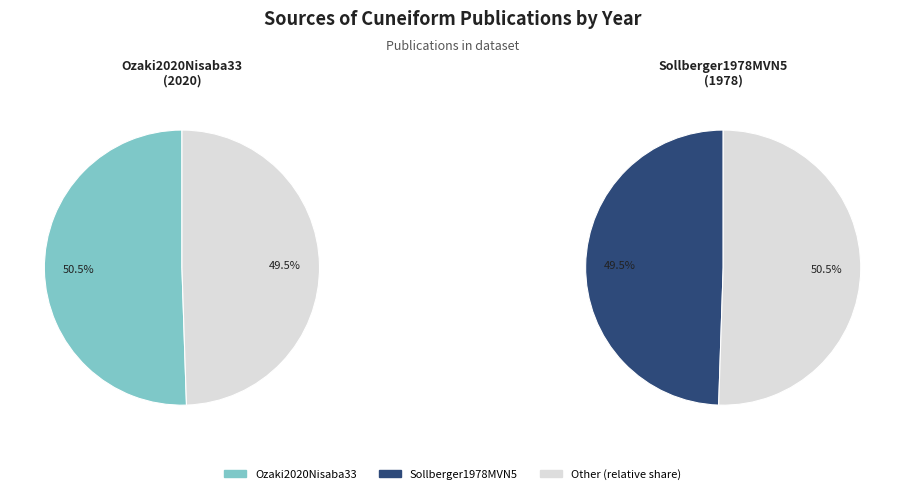

The Ozaki2020Nisaba33 slice represents 60% of the pie. True or false?

False